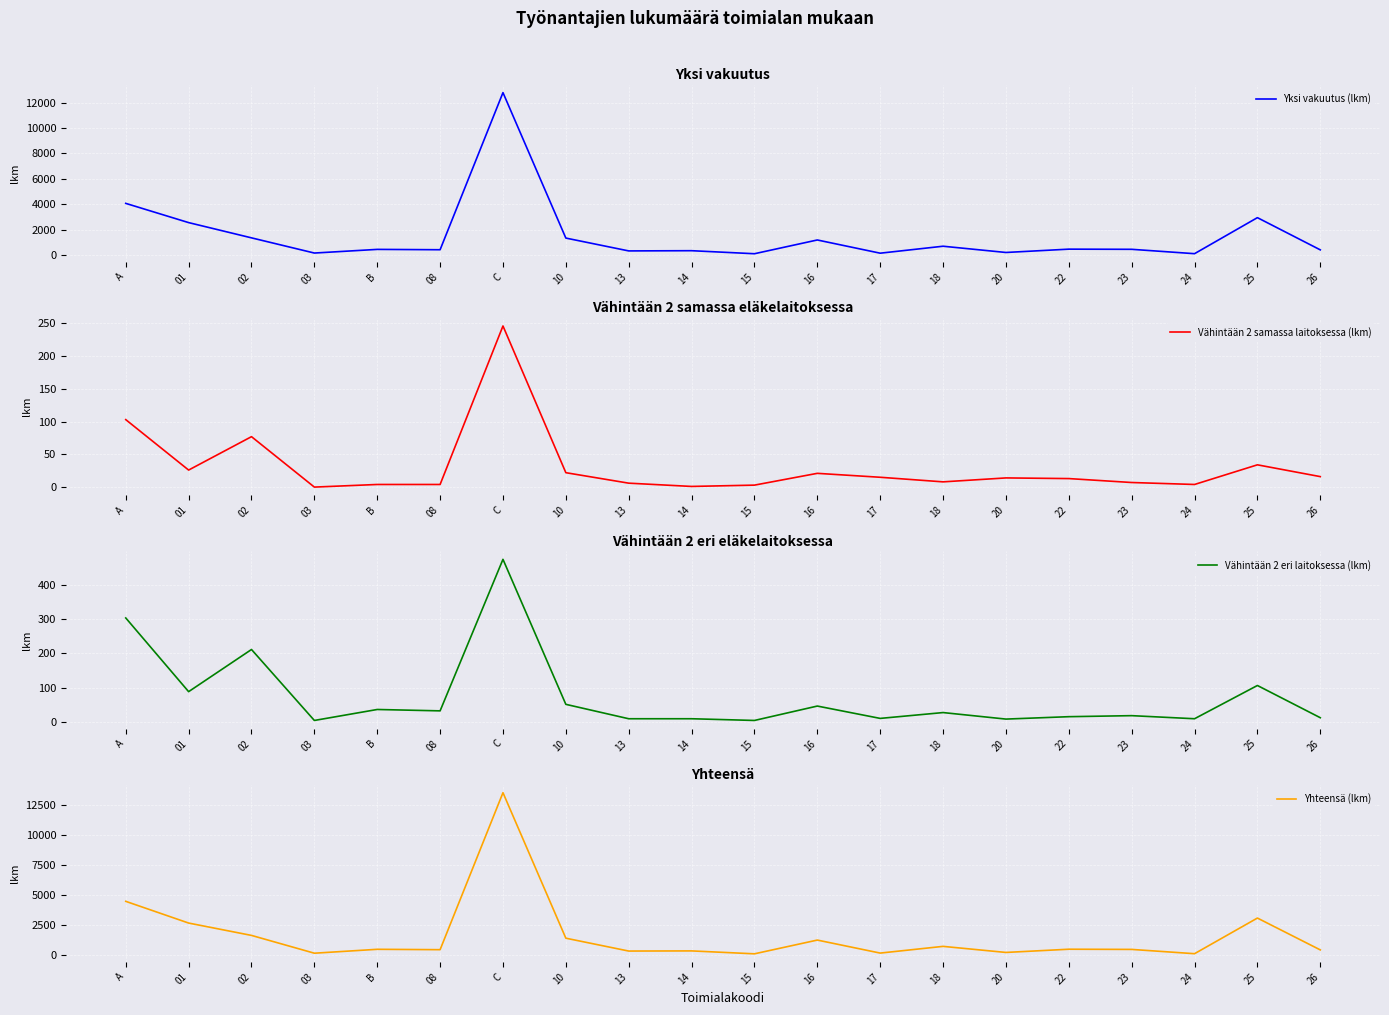

What is the label of the 4th point from the left?

03